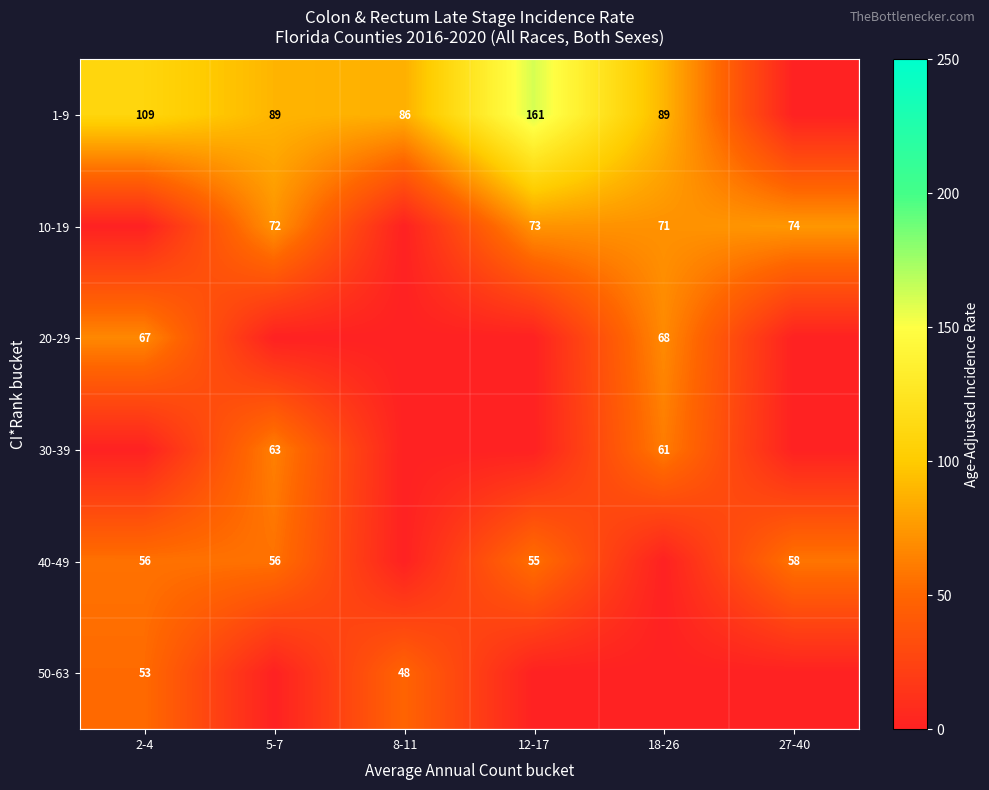

True or false: 10-19 has a value of 17 at 5-7.

False